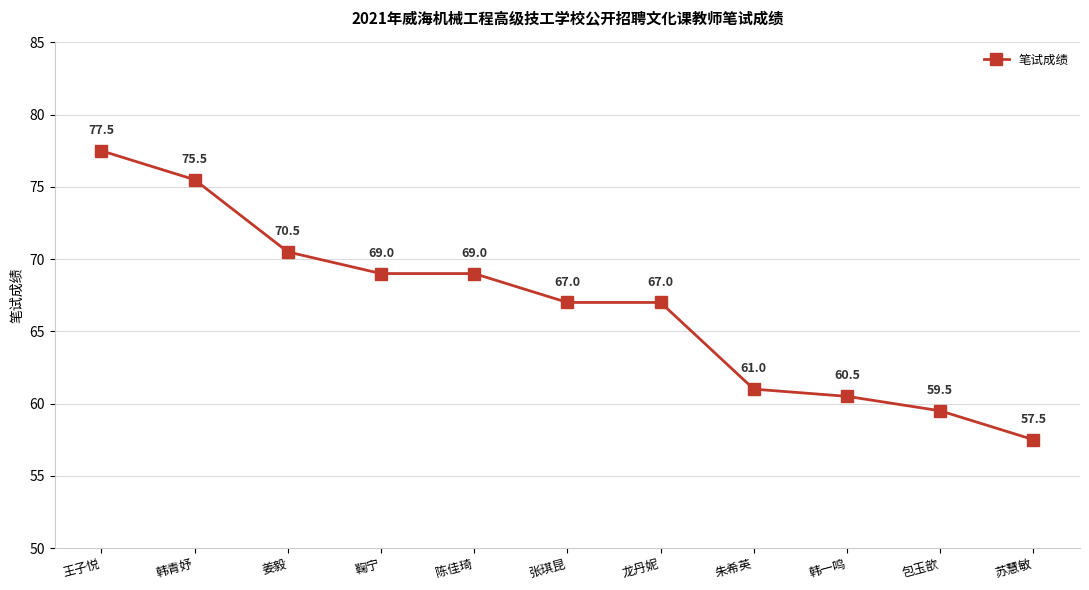

True or false: the data shows 101.4 at 朱希英.

False